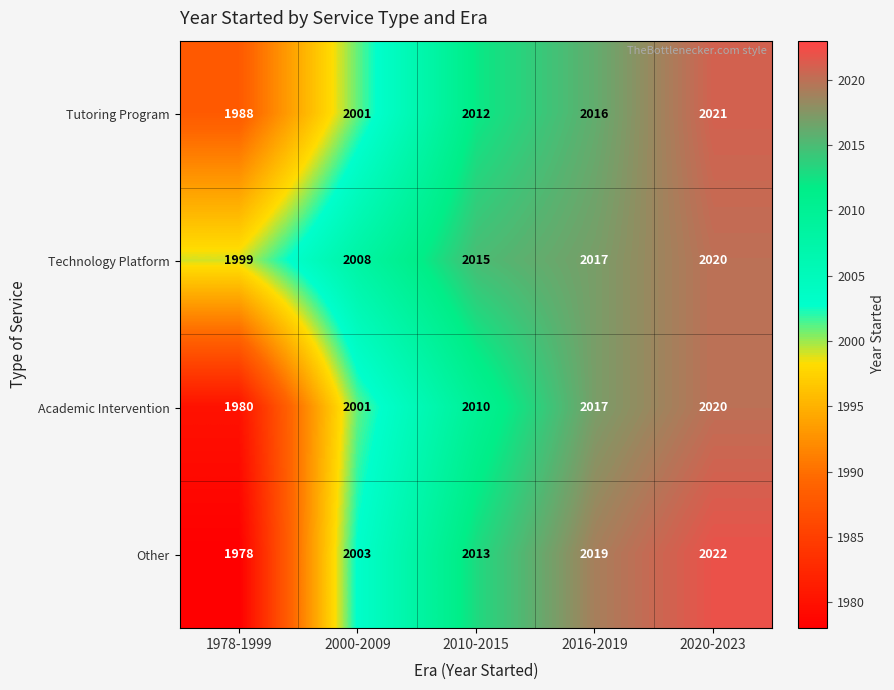

How many values in the Technology Platform series are below 2015?

2